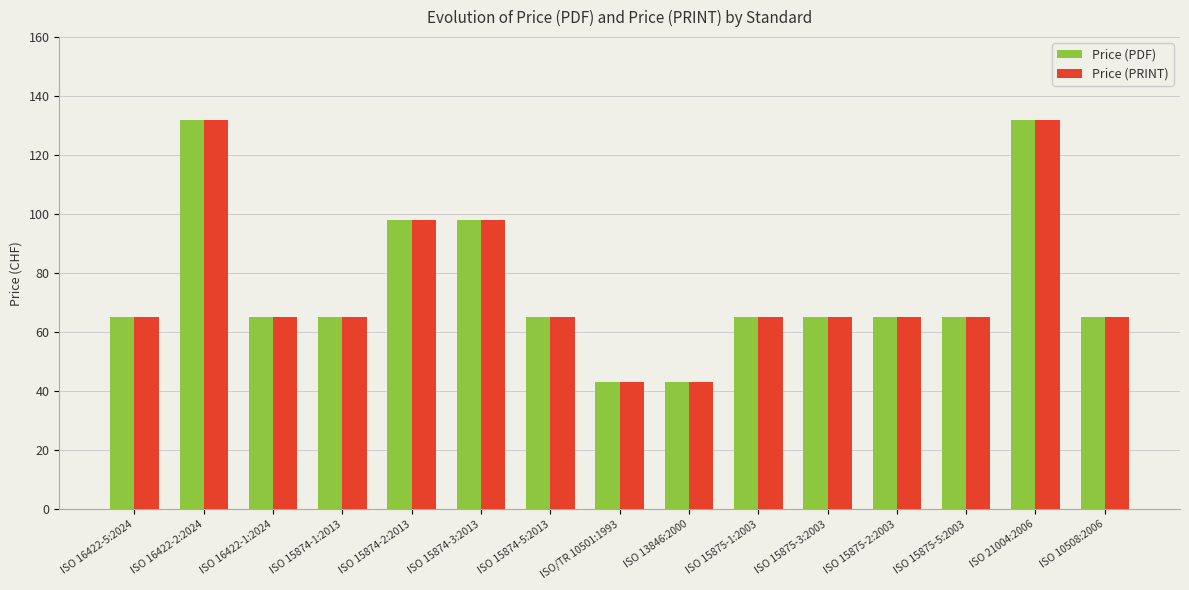

What is the total value across all series at ISO 15875-3:2003?

130